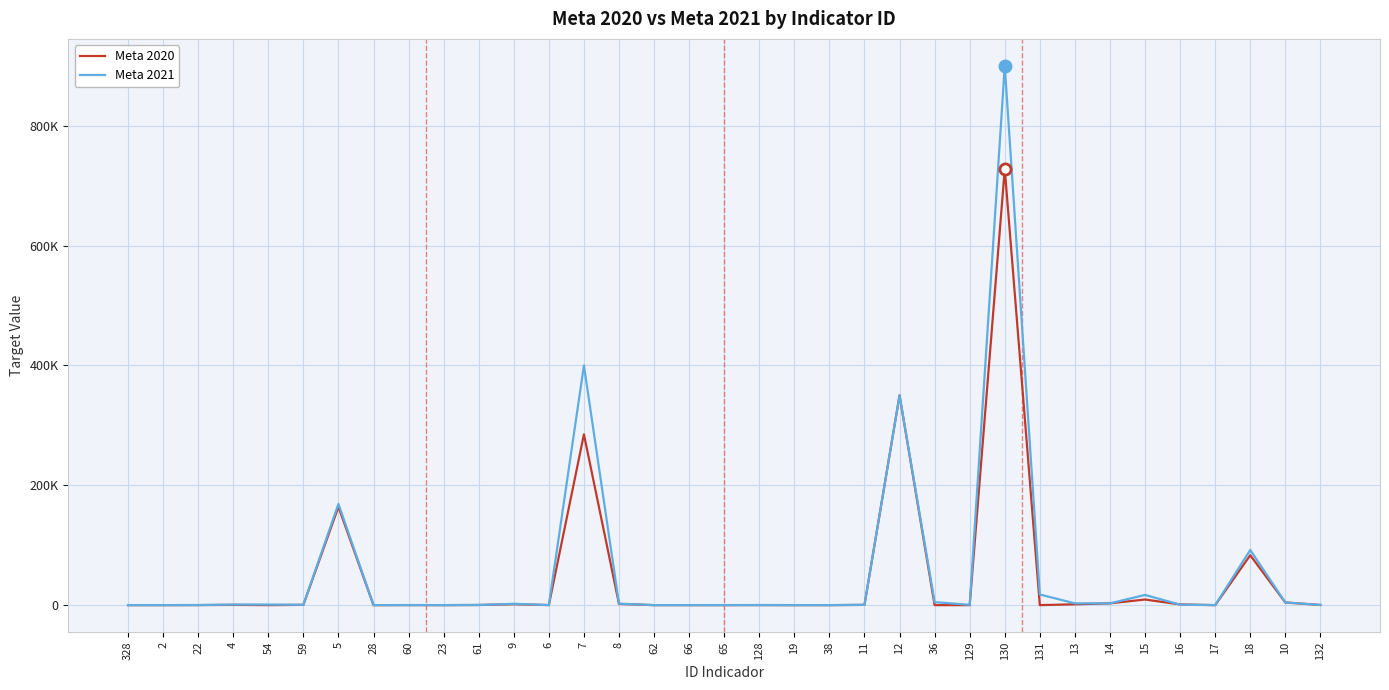

What position from the left is 14?

29